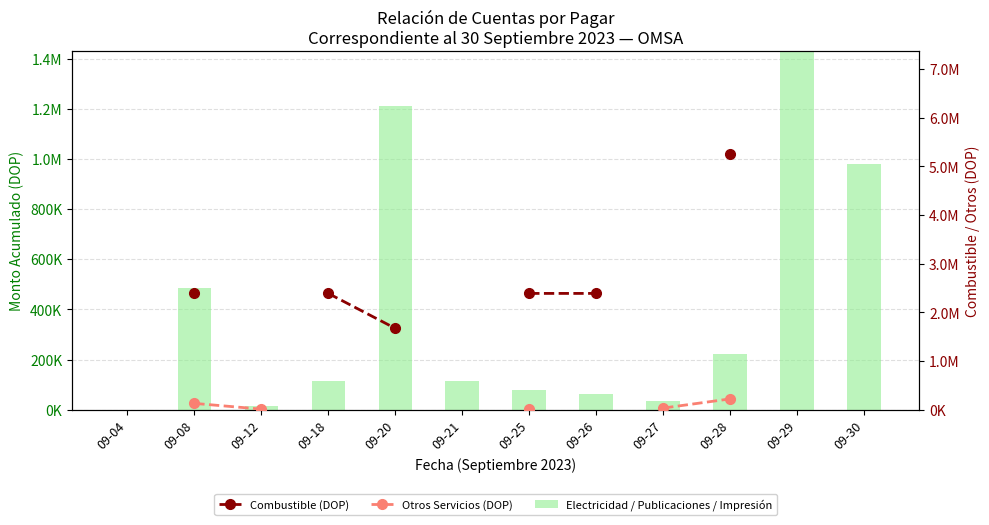

What is the difference between the highest and lowest values at 09-20?

1673700.0